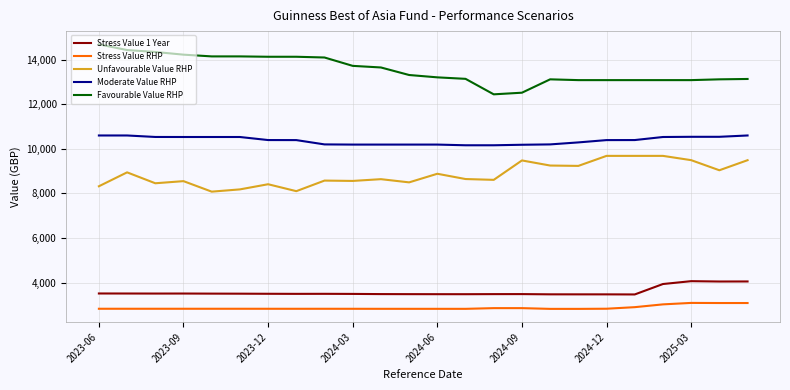

Which series has the largest range (max minus min)?

Favourable Value RHP